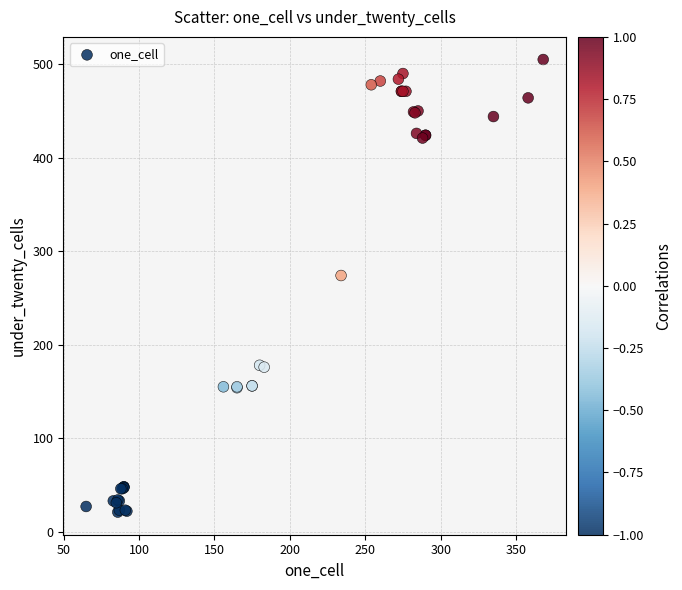

What Y value in the scatter plot is closest to 263?

274